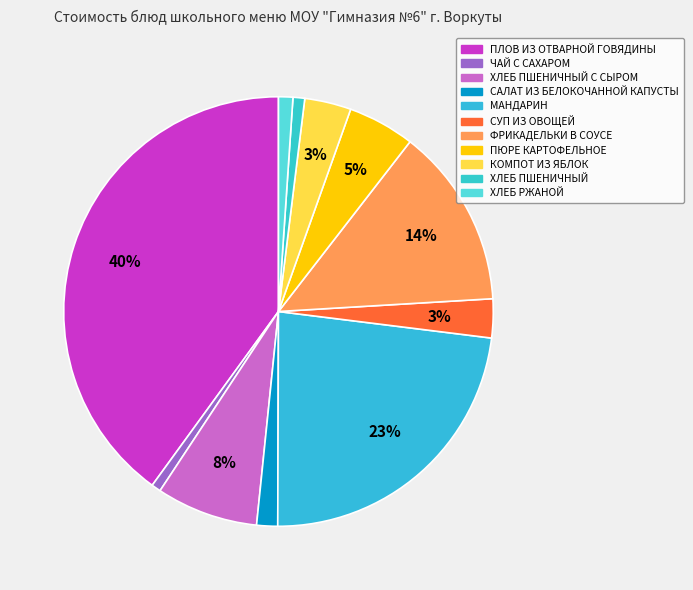

Count the number of slices in the pie.

11